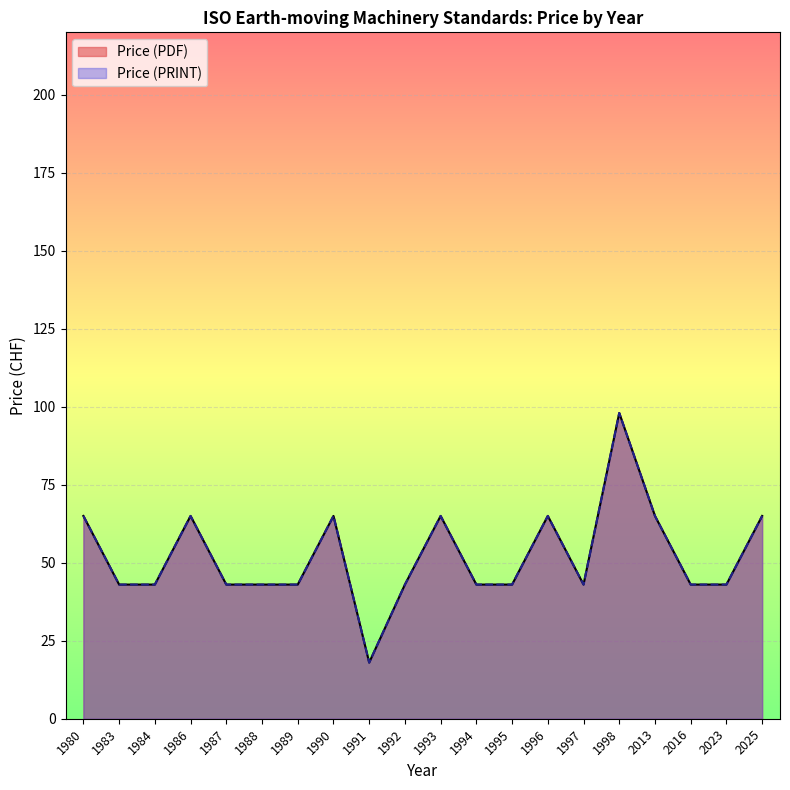

The Price (PRINT) series shows 65 at 2025. True or false?

True